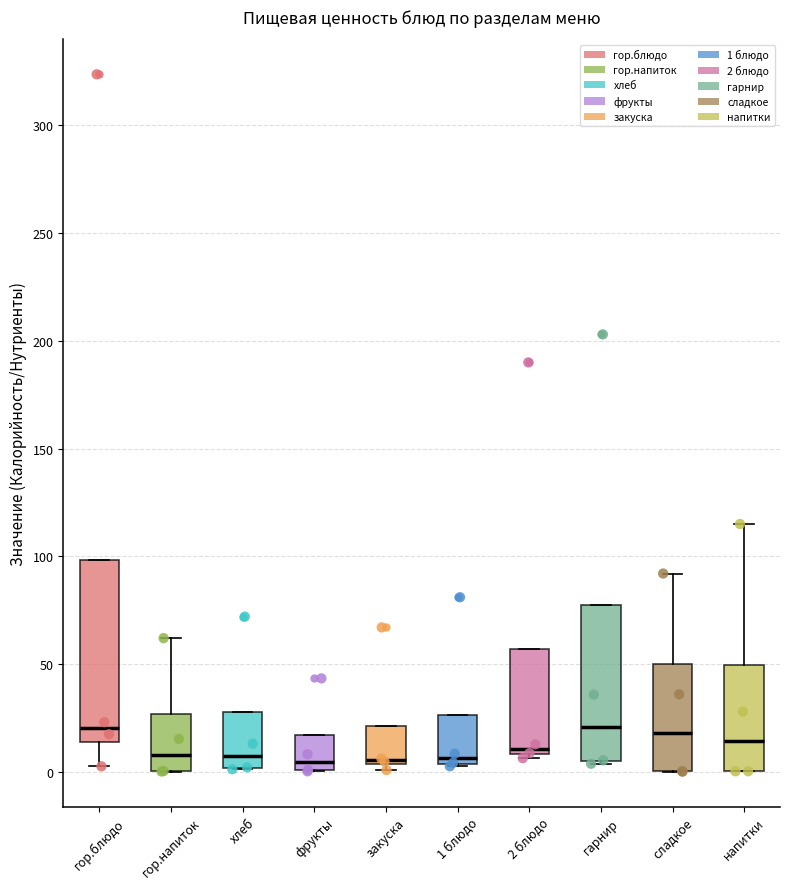

Which box is the tallest, from its lower edge to its upper edge?

гор.блюдо